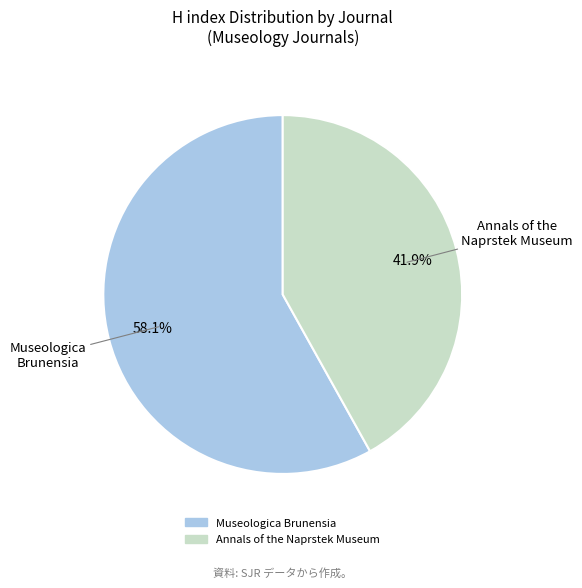

Is there any slice that represents more than half of the pie?

Yes